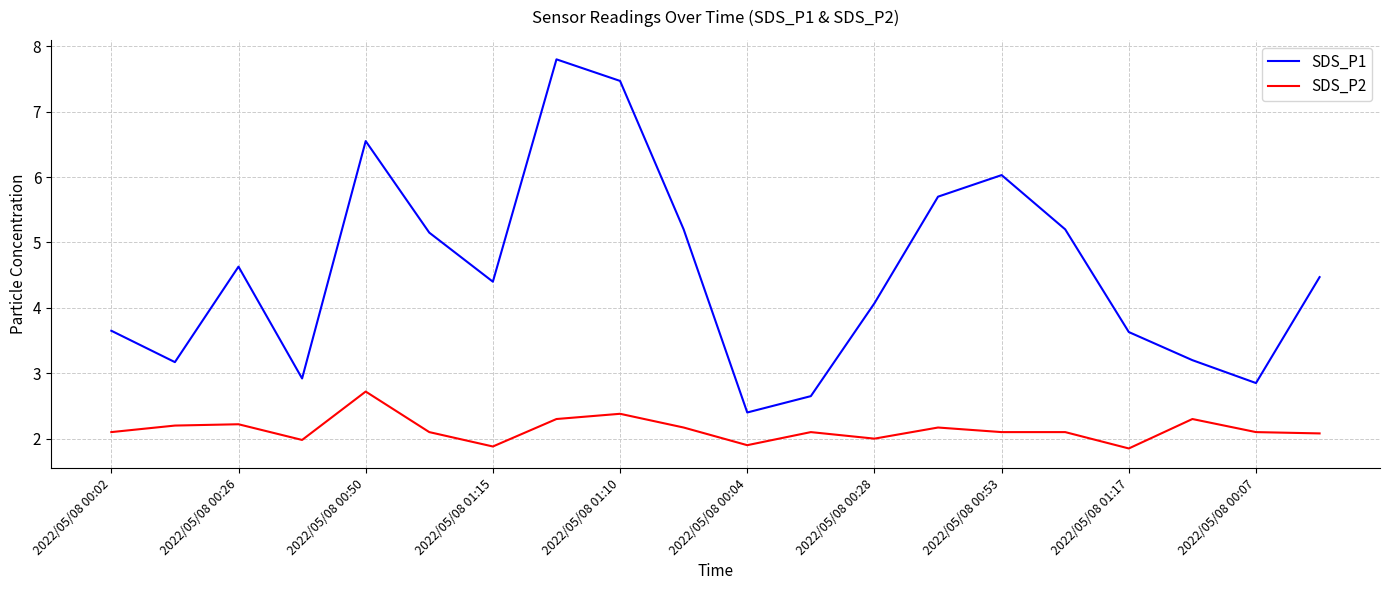

Which series has the largest total across all categories?

SDS_P1